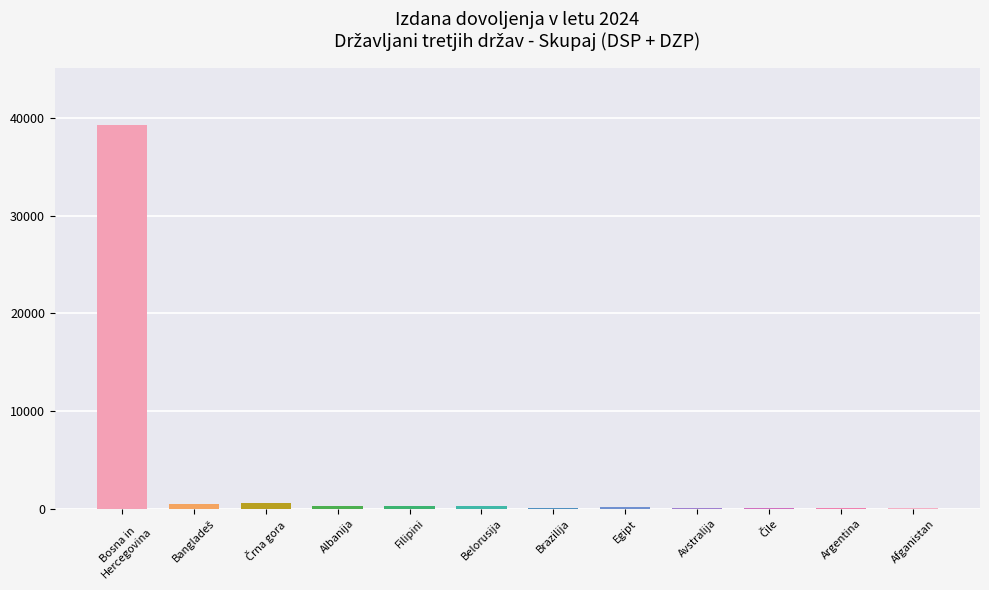

At which label does the data first exceed 238?

Bosna in
Hercegovina